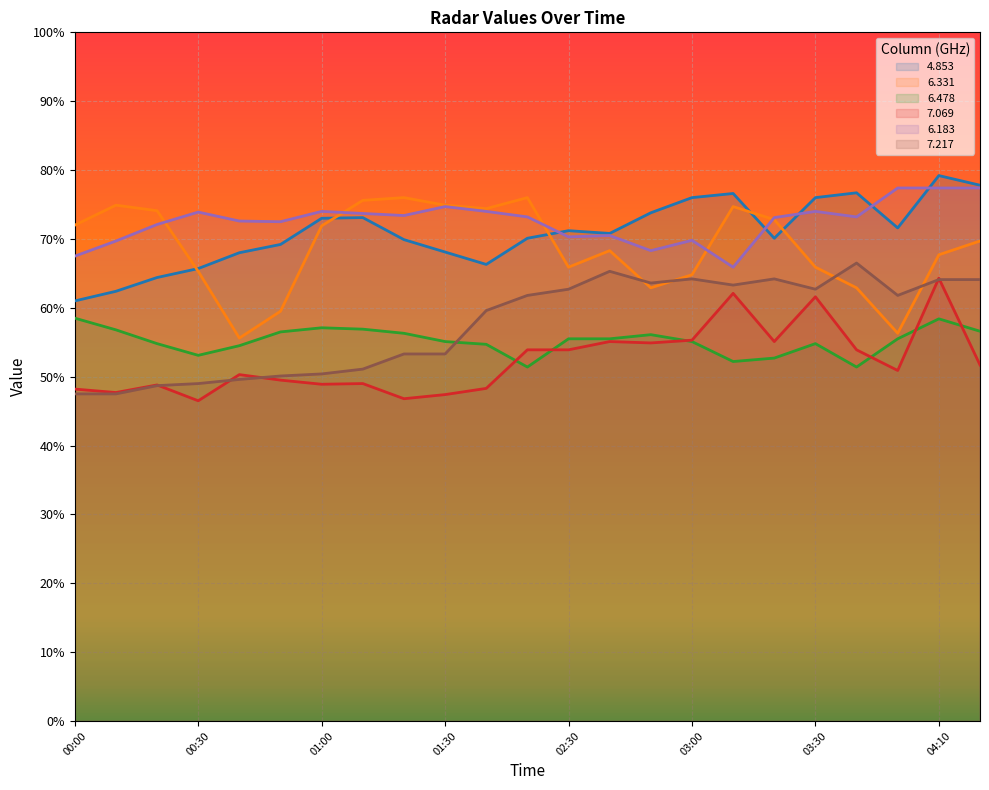

Reading left to right, extract all data points from this chart.

4.853: 61.0	62.4	64.4	65.7	68.0	69.2	73.0	73.1	69.9	68.1	66.3	70.1	71.2	70.8	73.8	76.0	76.6	70.1	76.0	76.7	71.6	79.2	77.8
6.331: 72.0	74.9	74.1	65.3	55.6	59.5	71.9	75.6	76.0	74.9	74.4	76.0	65.9	68.3	62.9	64.8	74.7	72.8	65.9	62.9	56.3	67.7	69.7
6.478: 58.5	56.8	54.8	53.1	54.5	56.5	57.1	56.9	56.3	55.1	54.7	51.4	55.5	55.5	56.1	55.1	52.2	52.7	54.8	51.4	55.5	58.4	56.6
7.069: 48.2	47.7	48.8	46.5	50.3	49.5	48.9	49.0	46.8	47.4	48.3	53.9	53.9	55.1	54.9	55.3	62.1	55.1	61.6	53.9	50.9	64.3	51.7
6.183: 67.5	69.7	72.1	73.9	72.6	72.5	74.0	73.7	73.4	74.7	74.0	73.2	70.3	70.5	68.3	69.8	65.9	73.1	74.0	73.2	77.4	77.4	77.4
7.217: 47.5	47.5	48.7	49.0	49.6	50.1	50.4	51.1	53.3	53.3	59.6	61.8	62.7	65.3	63.6	64.2	63.3	64.2	62.7	66.5	61.8	64.1	64.1